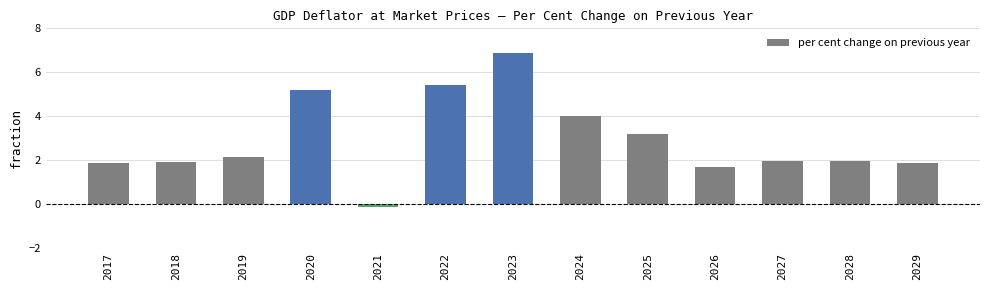

What is the maximum value shown in the chart?

6.9